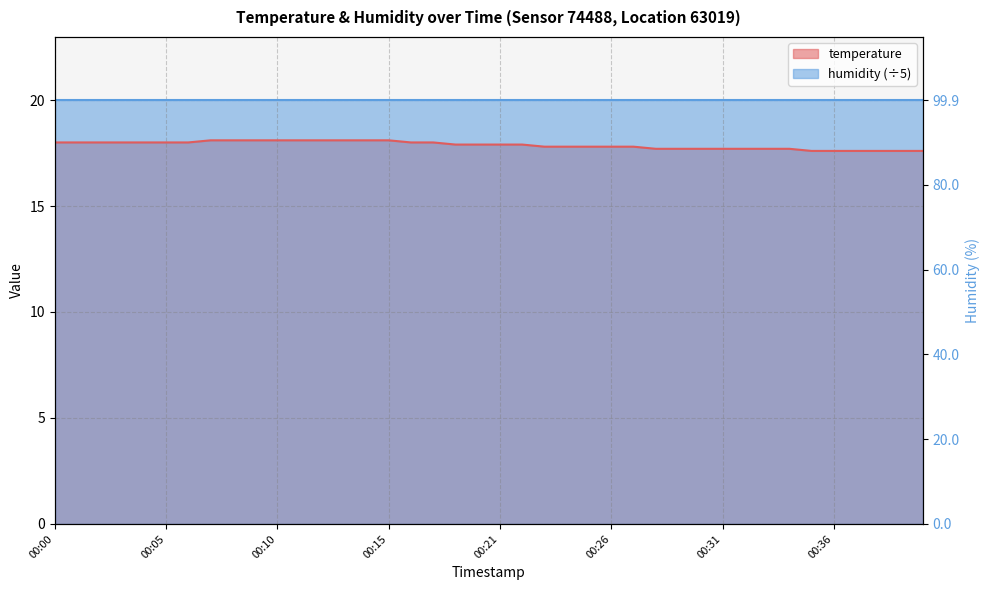

What is the value of the 1st point from the left?

18.0